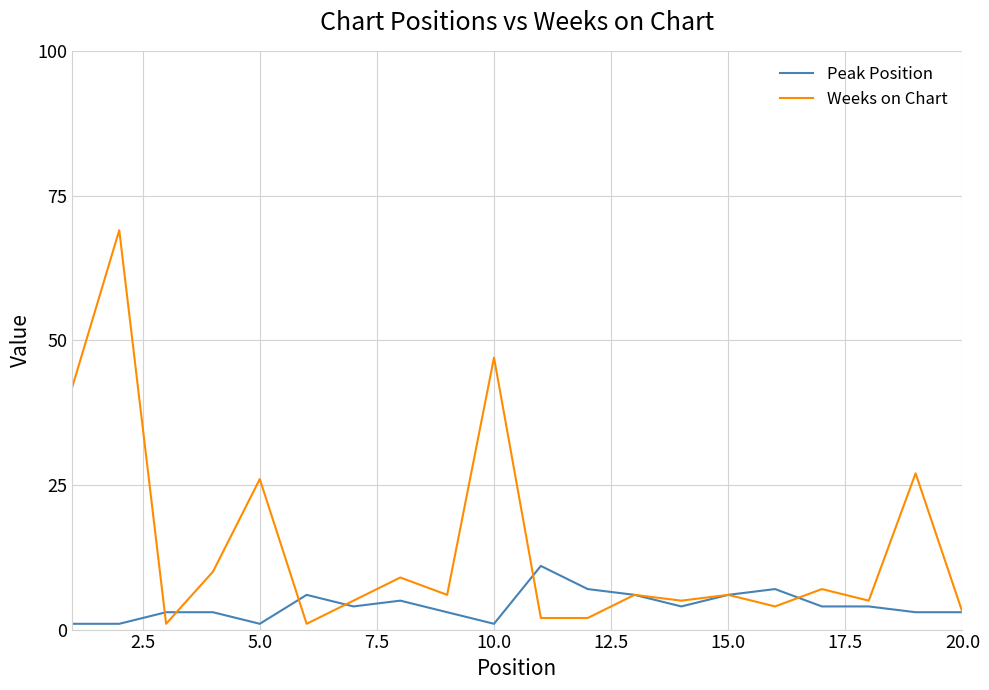

What is the maximum value for Weeks on Chart?

69